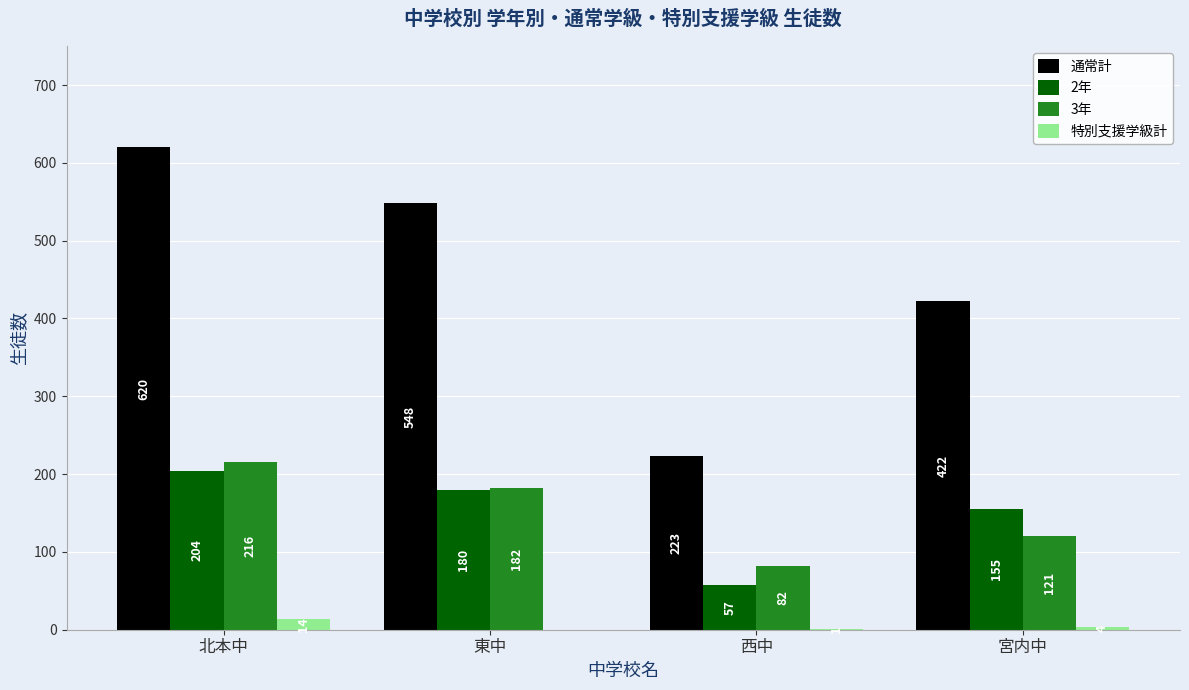

The 3年 series shows 112 at 西中. True or false?

False